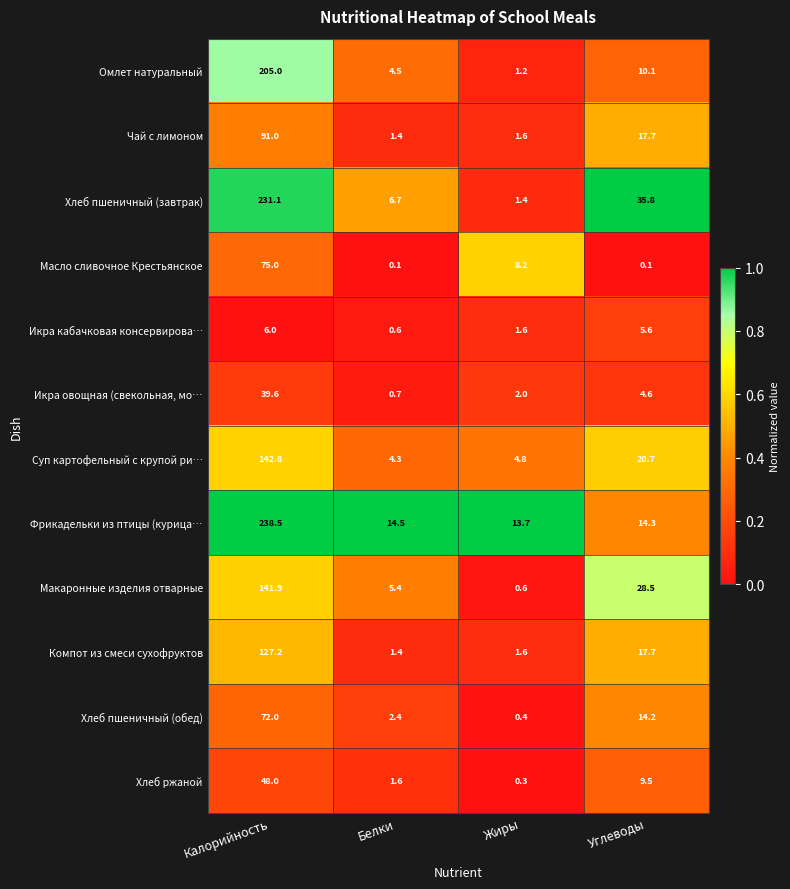

Is the value of Икра кабачковая консервирова… at Жиры greater than the value of Масло сливочное Крестьянское at Углеводы?

Yes